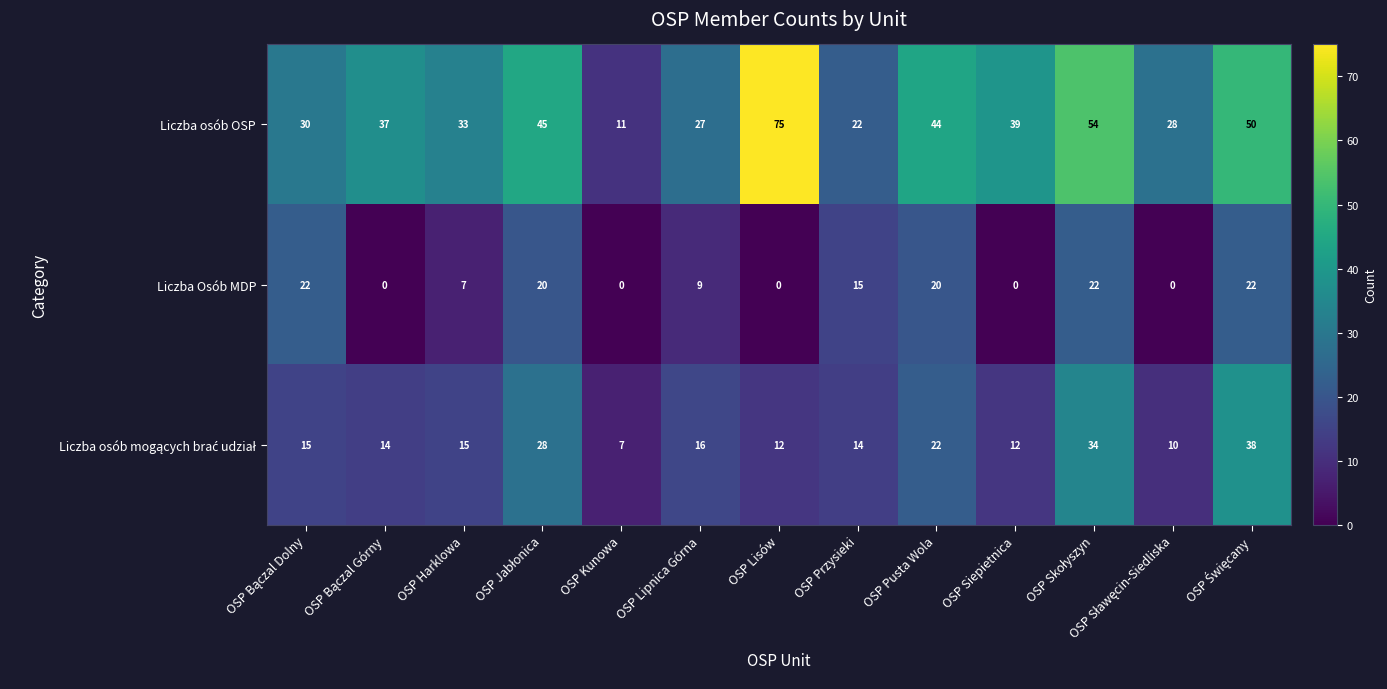

Which series has the widest spread of values?

Liczba osób OSP